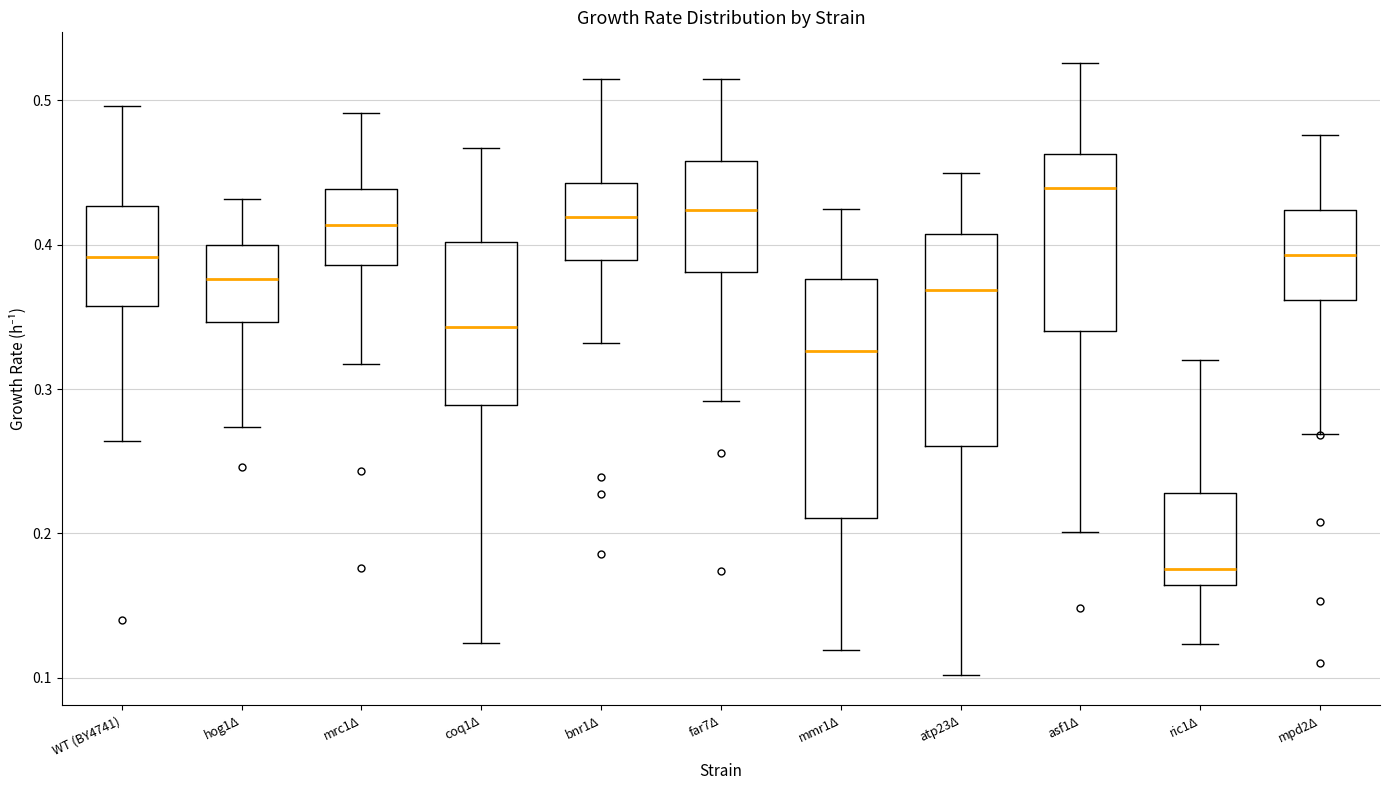

Which box's median line is the lowest?

ric1Δ